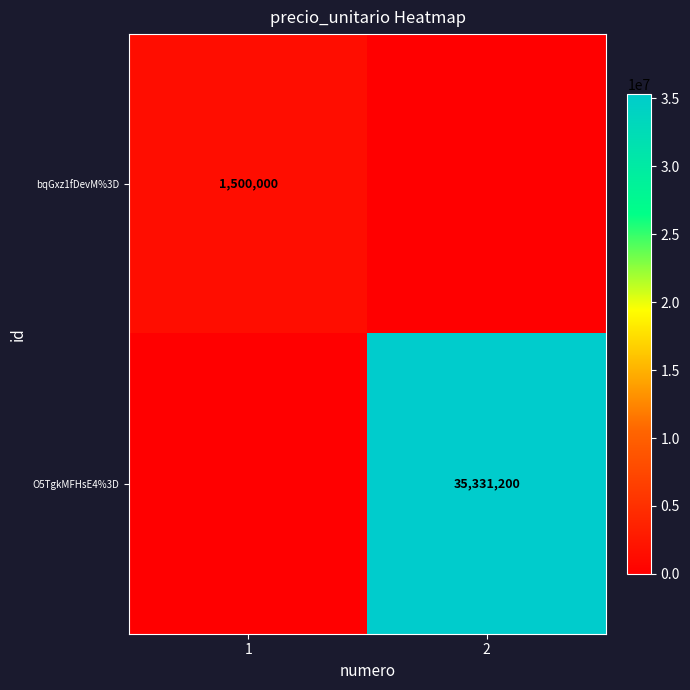

The value of O5TgkMFHsE4%3D at 2 is 13016747. True or false?

False